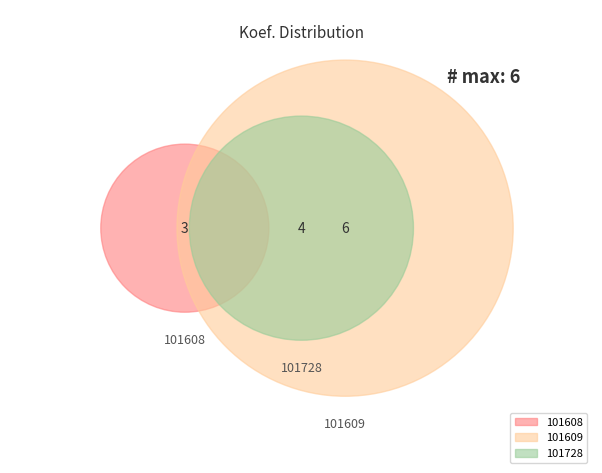

Which category has the biggest portion of the pie?

101609